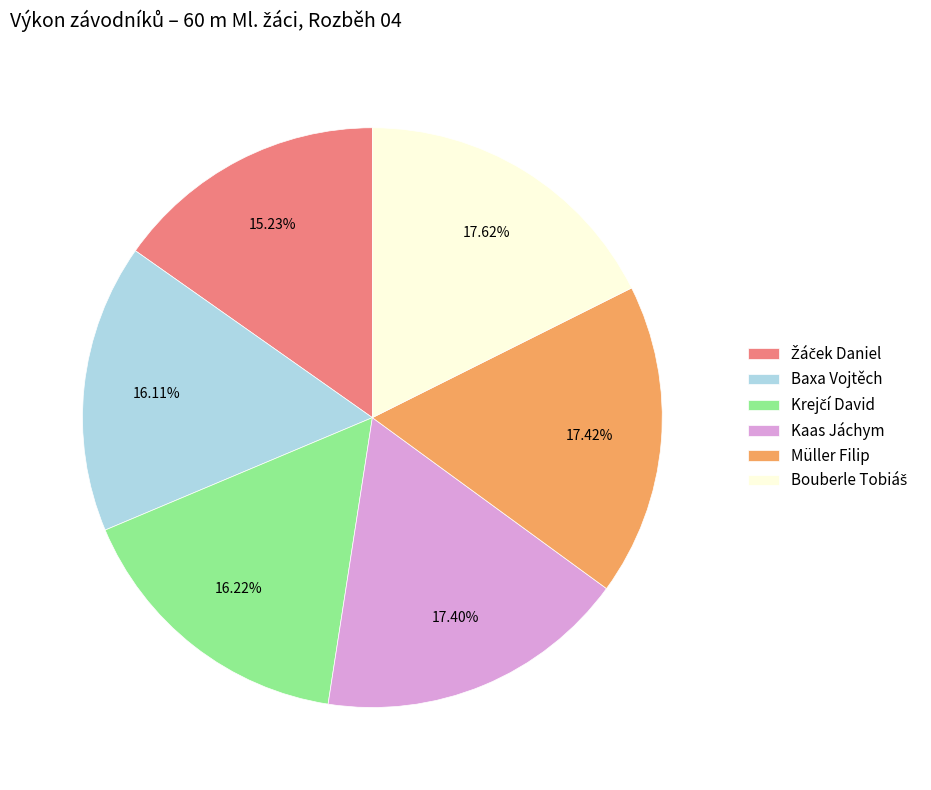

To the nearest percent, what is the difference between the largest and smallest slice percentages?

2%